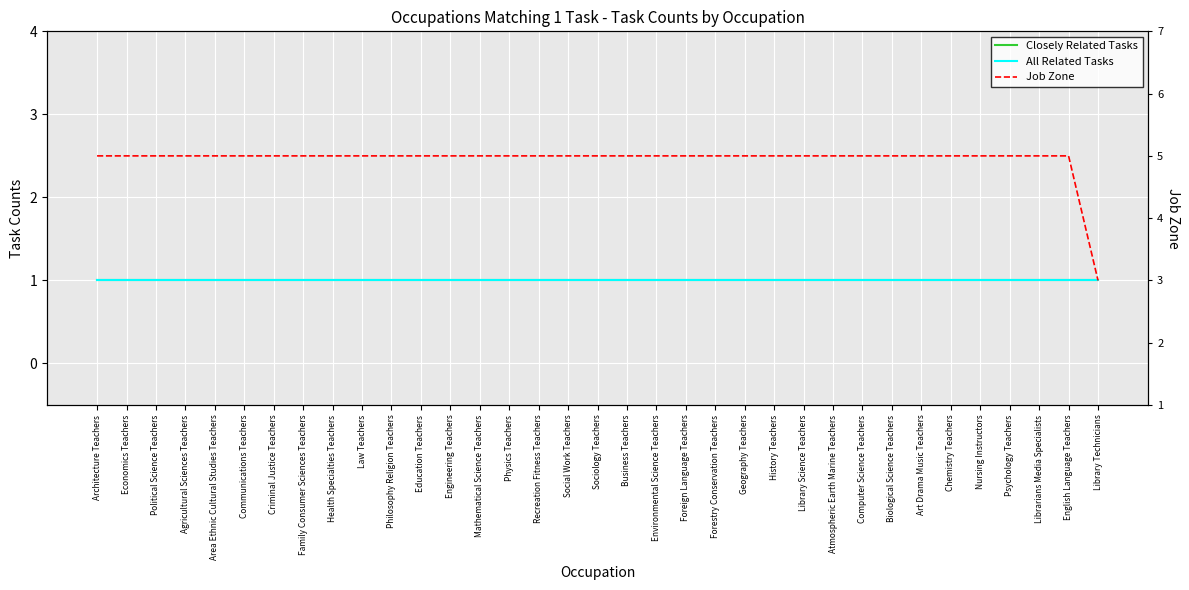

Reading left to right, what are all the values shown in this chart?

Closely Related Tasks: 1	1	1	1	1	1	1	1	1	1	1	1	1	1	1	1	1	1	1	1	1	1	1	1	1	1	1	1	1	1	1	1	1	1	1
All Related Tasks: 1	1	1	1	1	1	1	1	1	1	1	1	1	1	1	1	1	1	1	1	1	1	1	1	1	1	1	1	1	1	1	1	1	1	1
Job Zone: 5	5	5	5	5	5	5	5	5	5	5	5	5	5	5	5	5	5	5	5	5	5	5	5	5	5	5	5	5	5	5	5	5	5	3